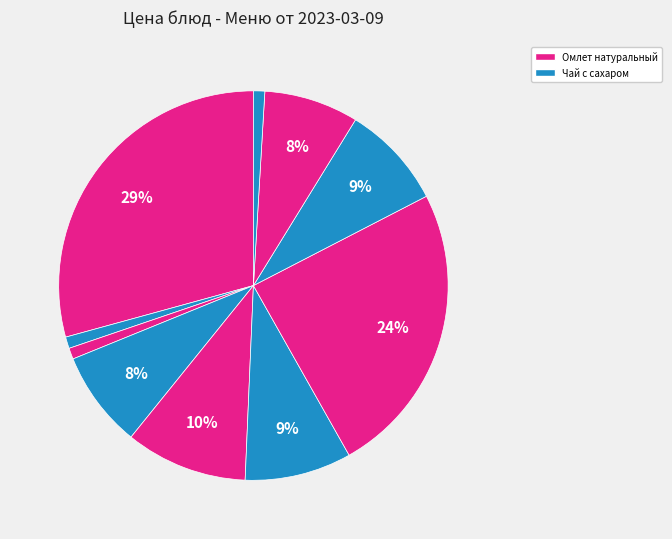

How many slices are in this pie chart?

10